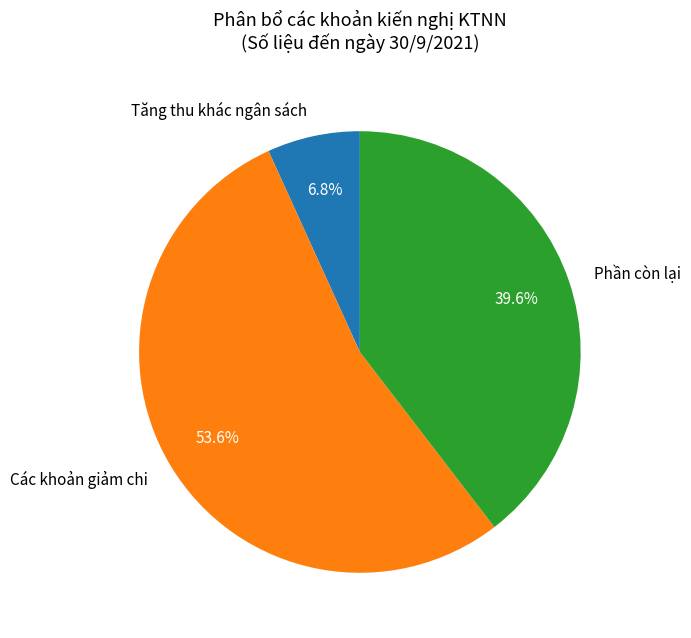

Which slice is the largest?

Các khoản giảm chi